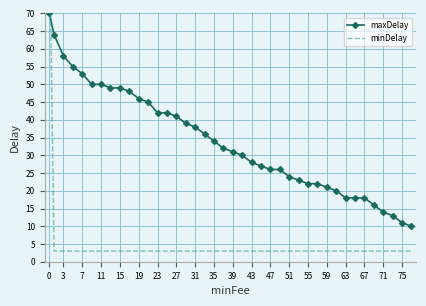

Is it true that maxDelay equals 99 at 0?

False